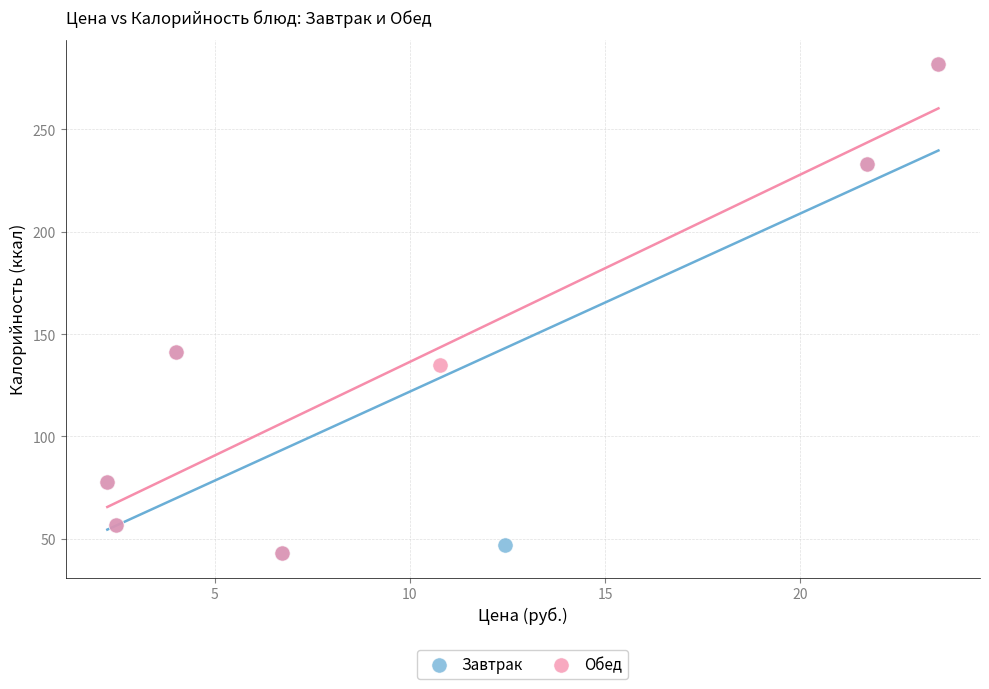

What are all the series names shown in the legend?

Завтрак, Обед